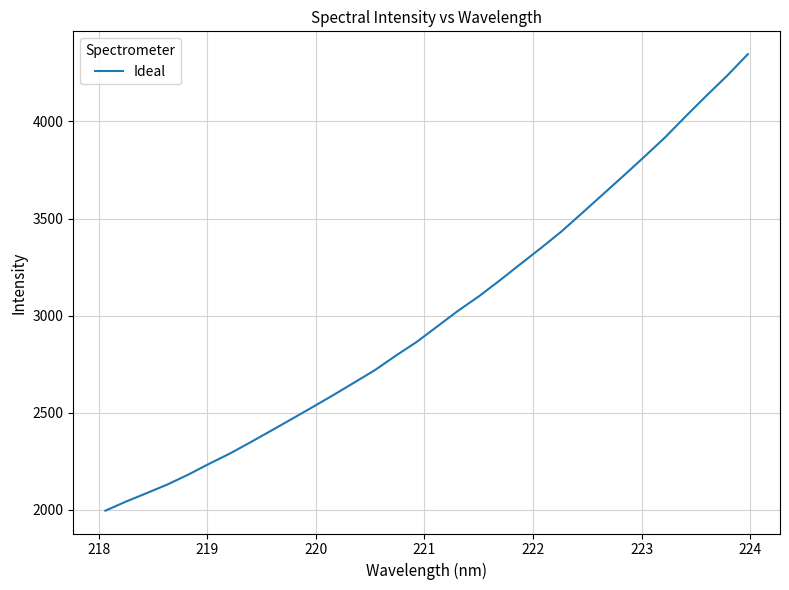

What is the smallest value displayed?

1996.1